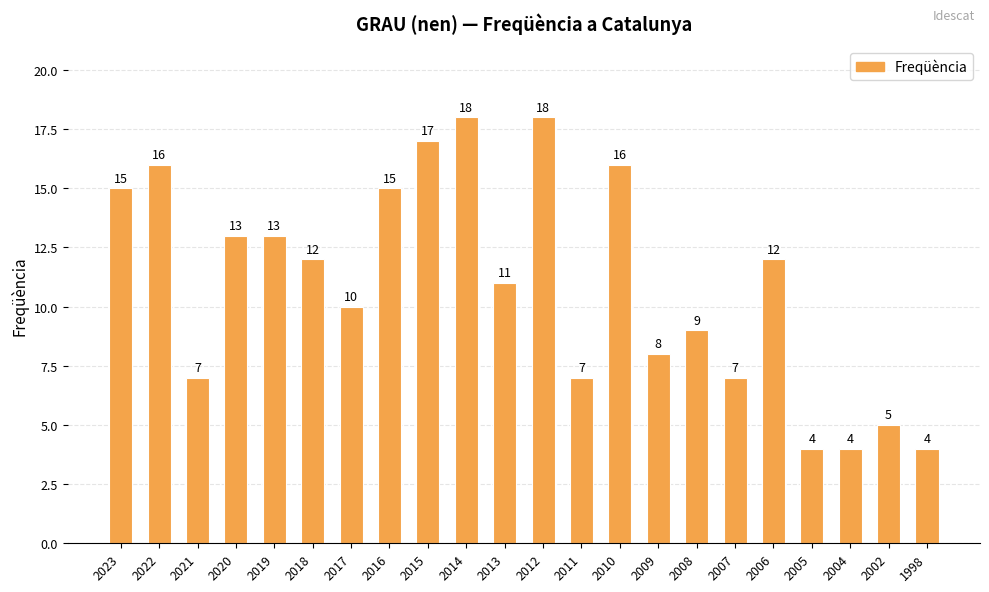

Between 2018 and 2017, which is larger?

2018